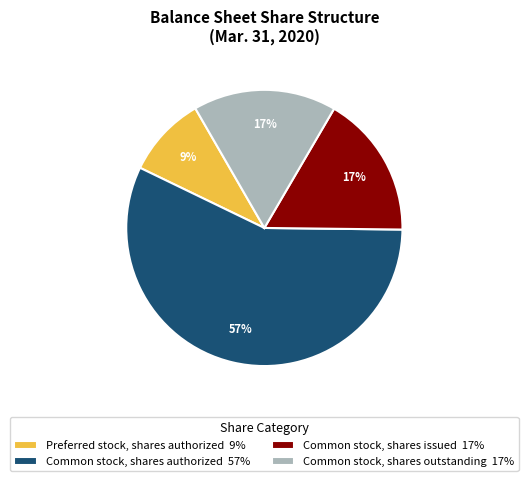

Combined, do Common stock, shares authorized 57% and Preferred stock, shares authorized 9% account for over 50%?

Yes